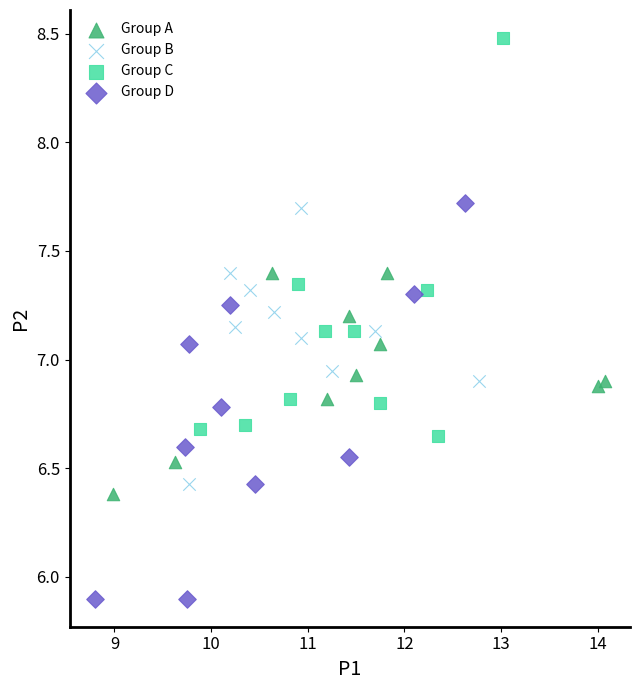

Which series reaches the minimum Y coordinate?

Group D